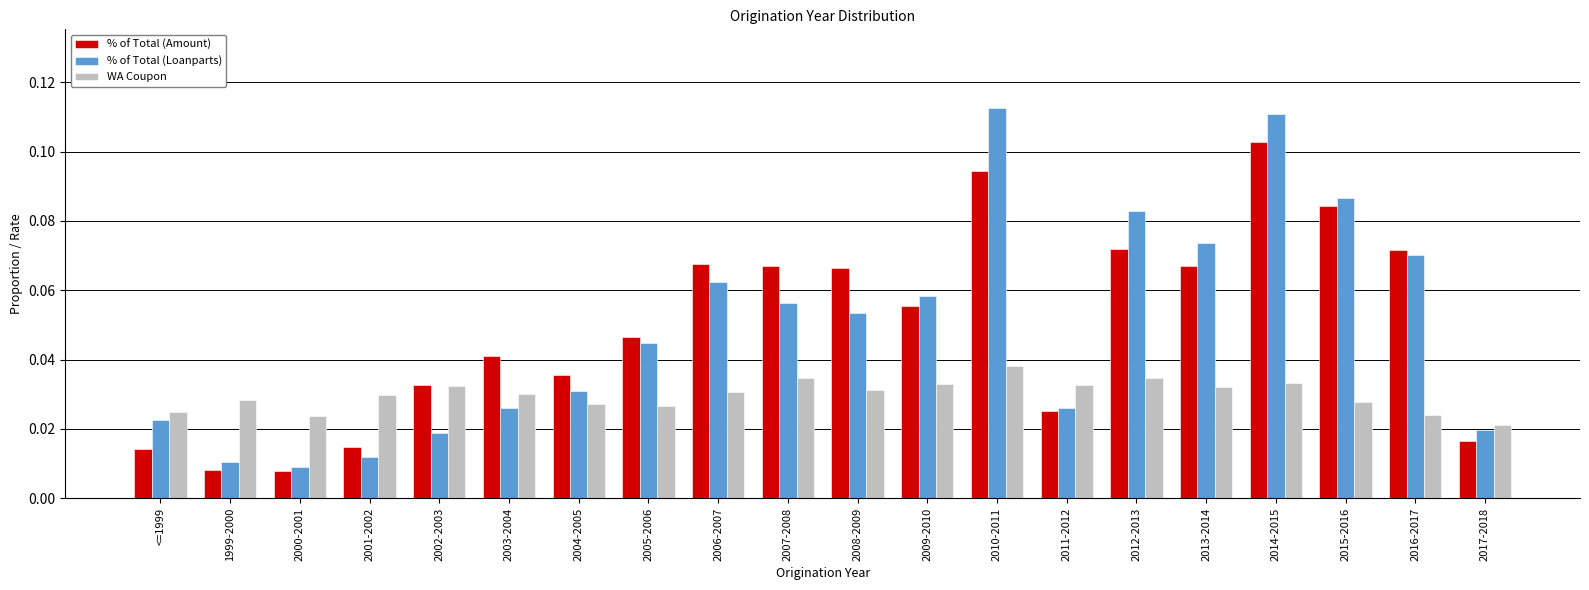

Rank the series by their maximum value, from highest to lowest.

% of Total (Loanparts), % of Total (Amount), WA Coupon